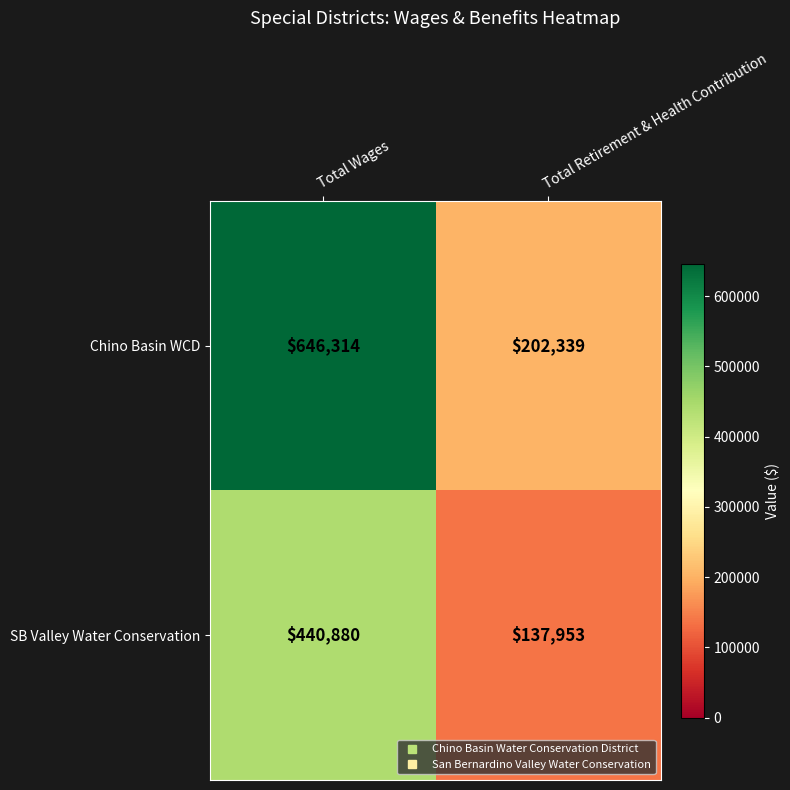

What is the sum of the SB Valley Water Conservation values at Total Retirement & Health Contribution and Total Wages?

578833